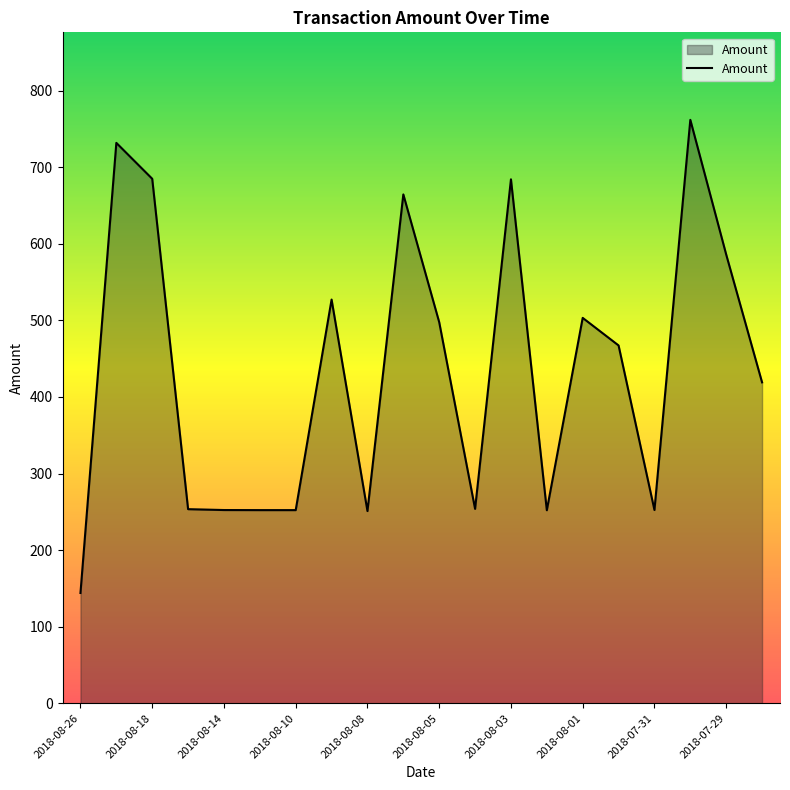

What is the greatest value displayed?

761.9